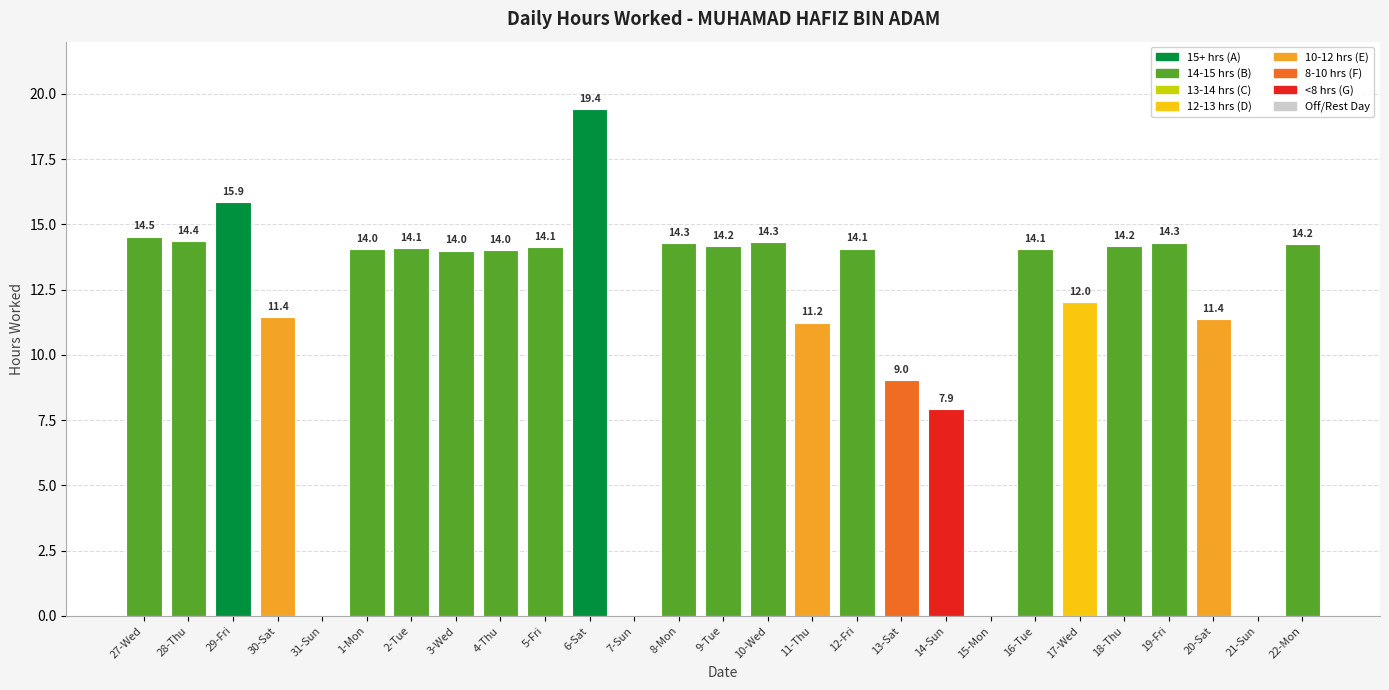

What is the greatest value displayed?

19.4